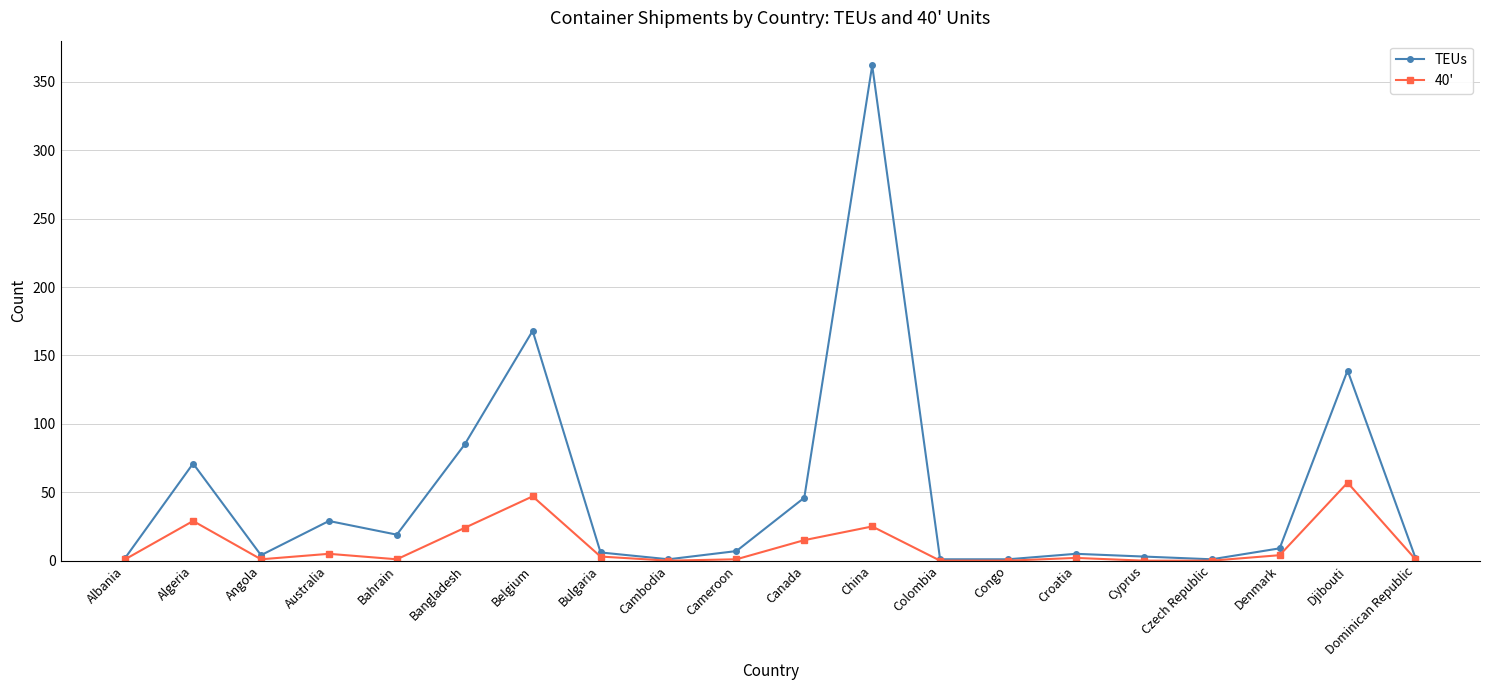

Where does the TEUs series first go above 7?

Algeria